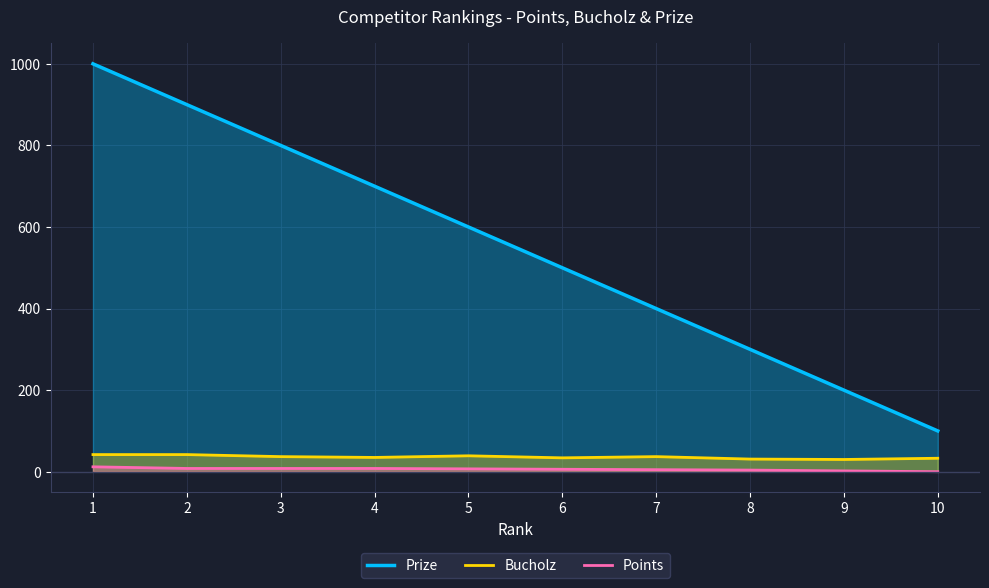

How many values in Points are above zero?

9